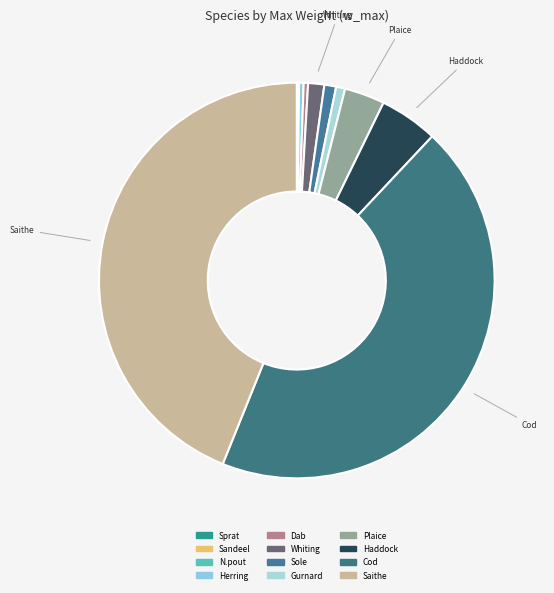

How many slices are in this pie chart?

12